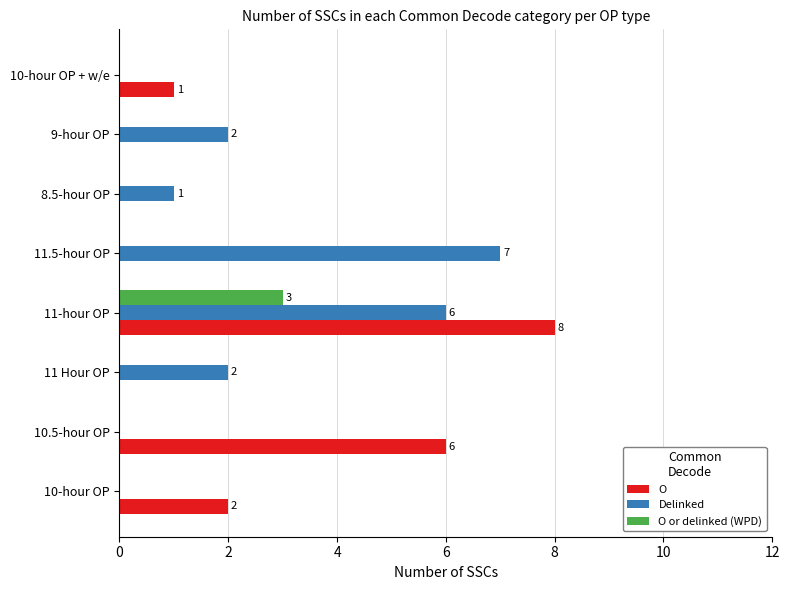

What is the sum of all O or delinked (WPD) values?

3